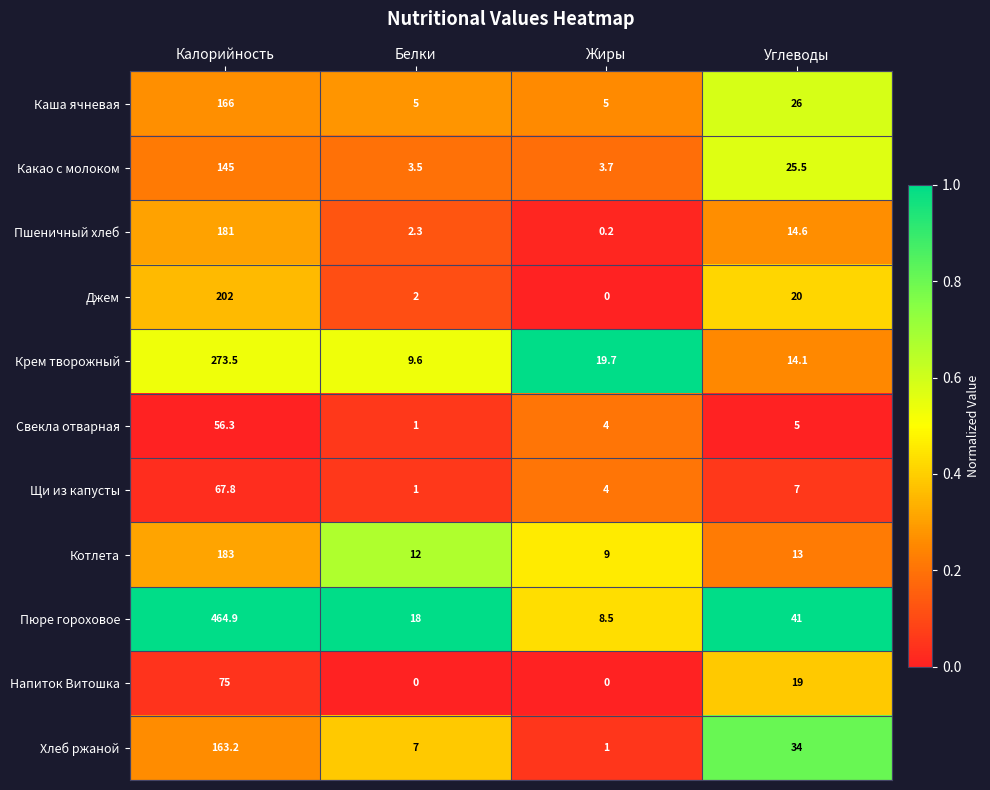

The value of Пшеничный хлеб at Углеводы is 20.0. True or false?

False